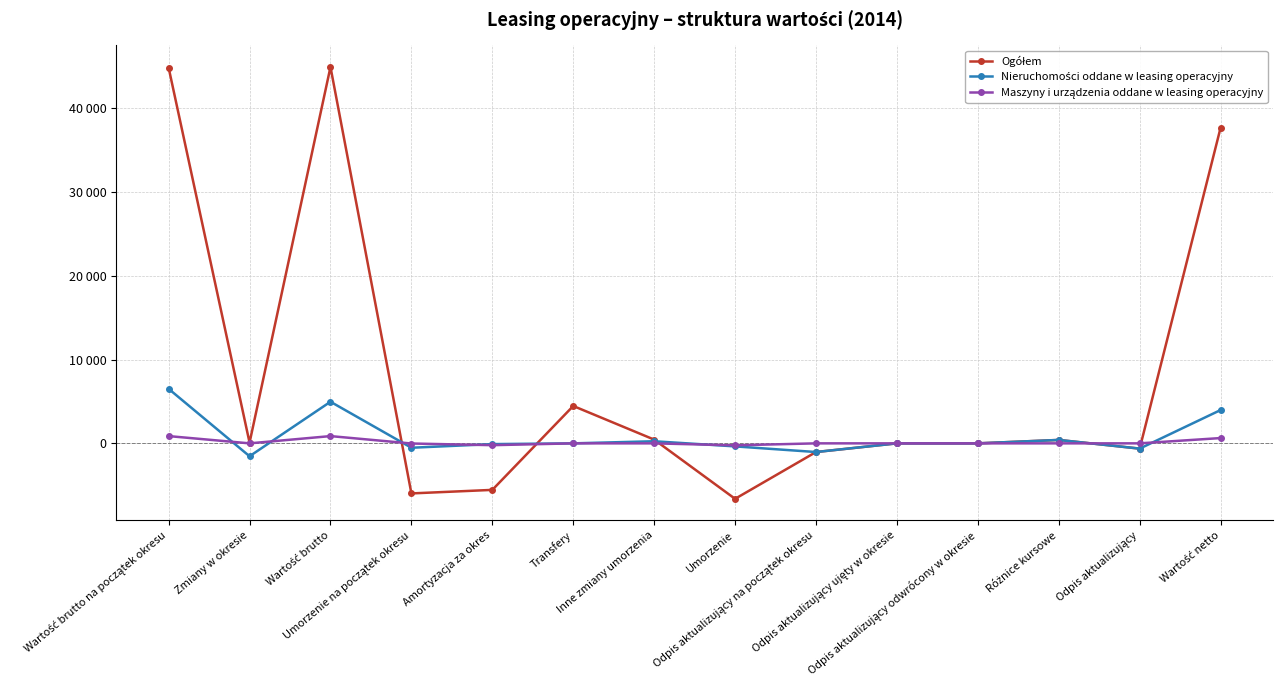

What is the average value of the Nieruchomości oddane w leasing operacyjny series?

853